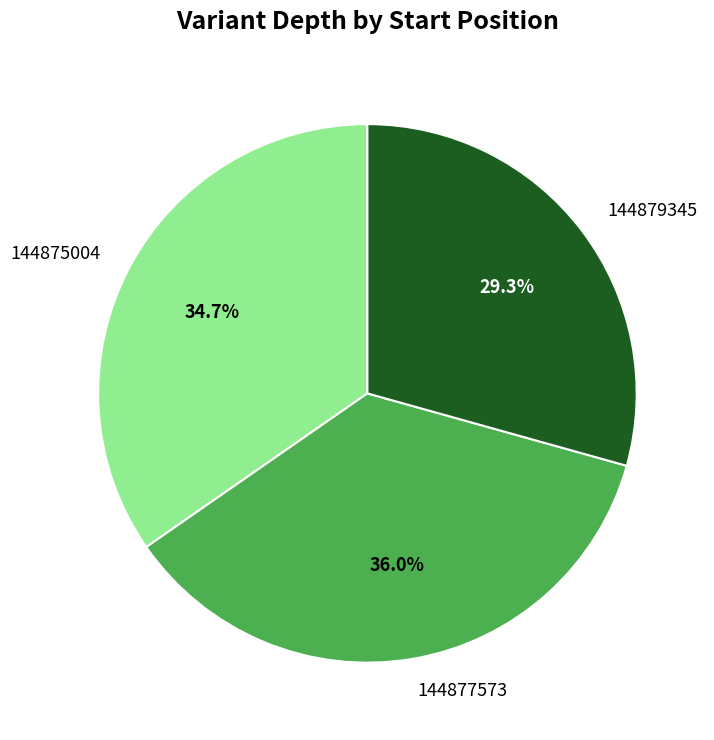

To the nearest percent, what is the difference between the largest and smallest slice percentages?

7%